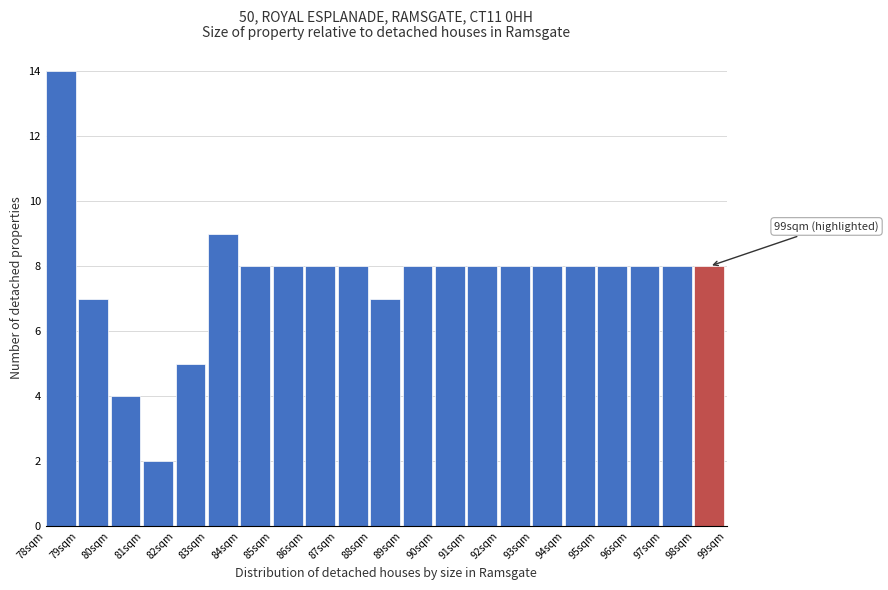

Over which range of the x-axis is the bar tallest?

78.0 to 79.0